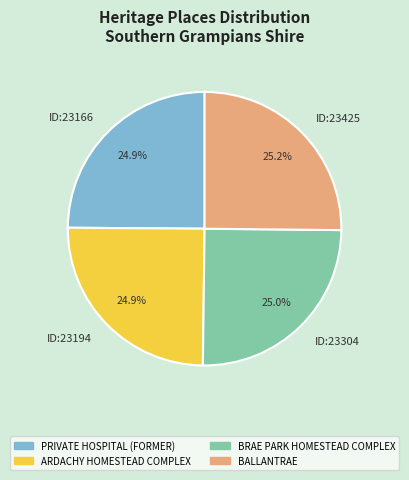

Approximately how many times larger is the value at ID:23304 compared to ID:23194?

1.0